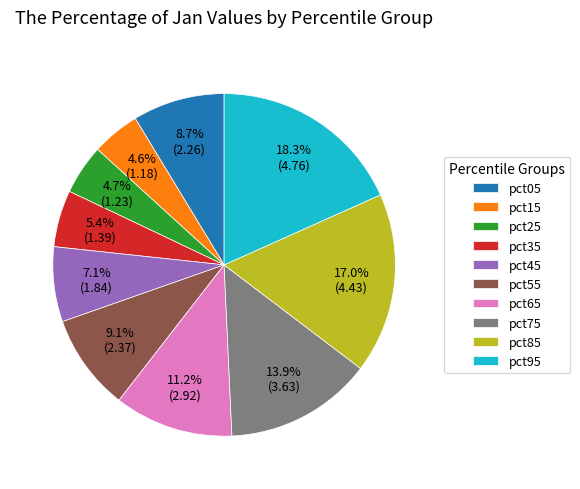

What percentage is the pct55 slice, to the nearest percent?

9%